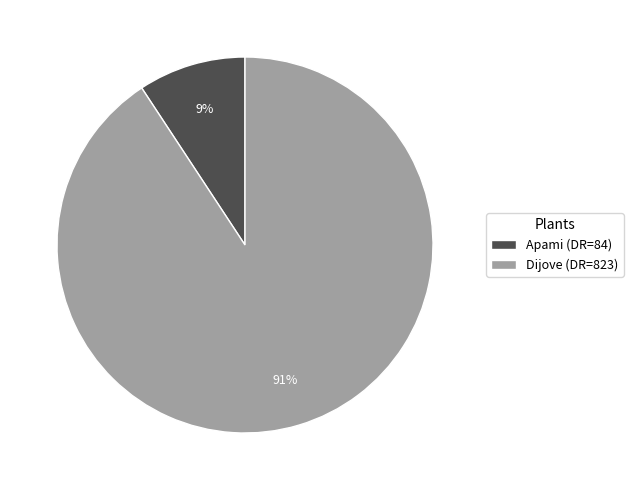

Which has a higher value, Dijove (DR=823) or Apami (DR=84)?

Dijove (DR=823)